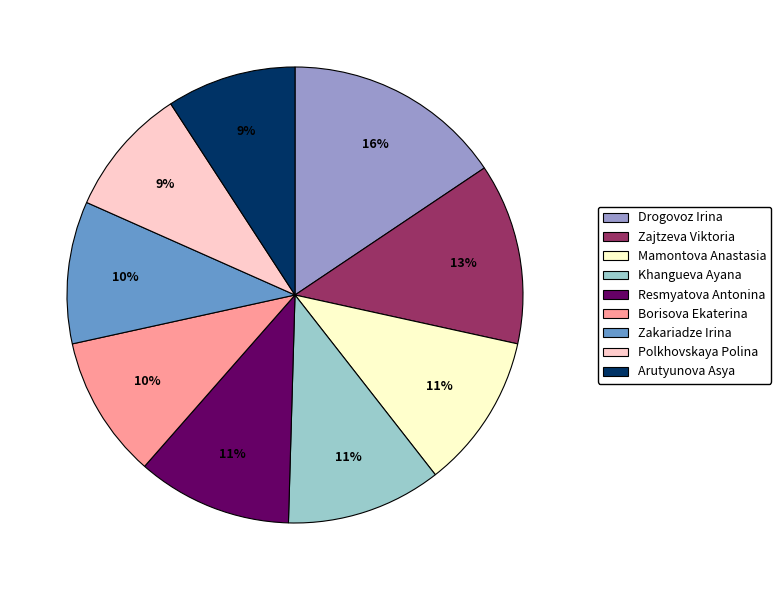

Does any single category account for the majority?

No